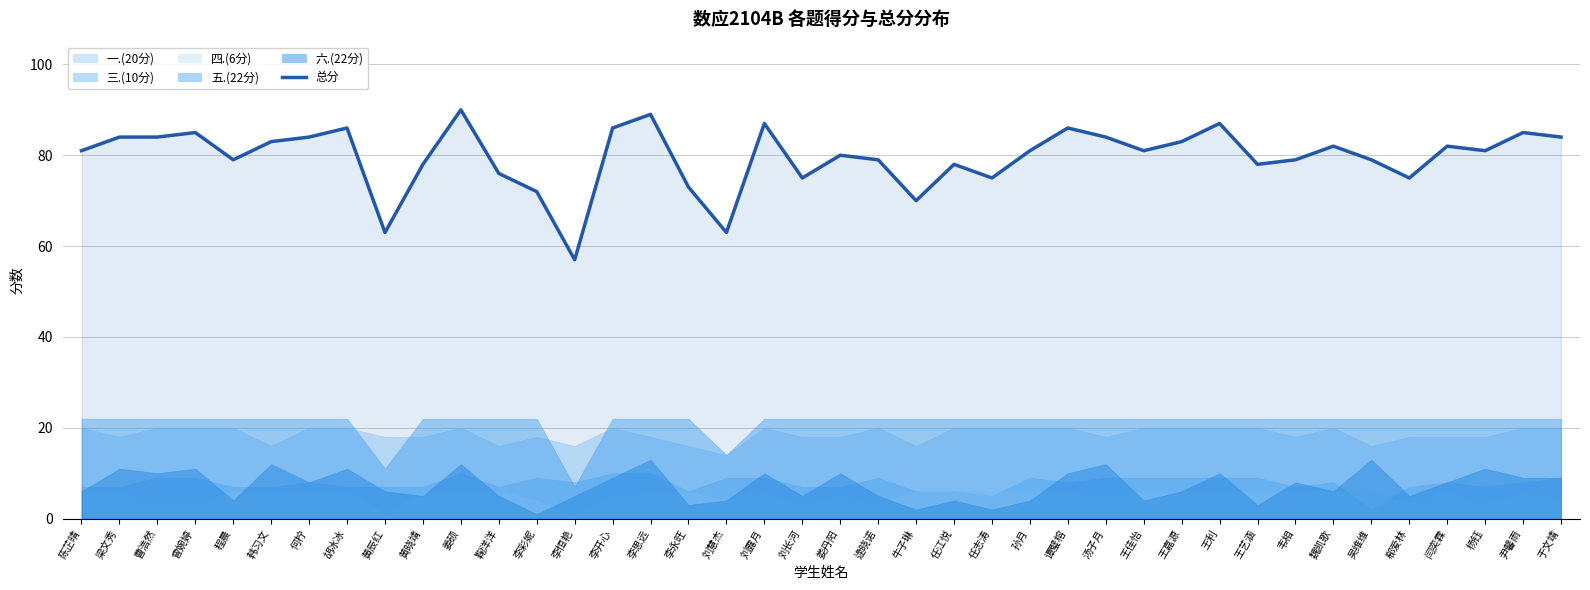

The value of 总分 at 任江悦 is 78. True or false?

True